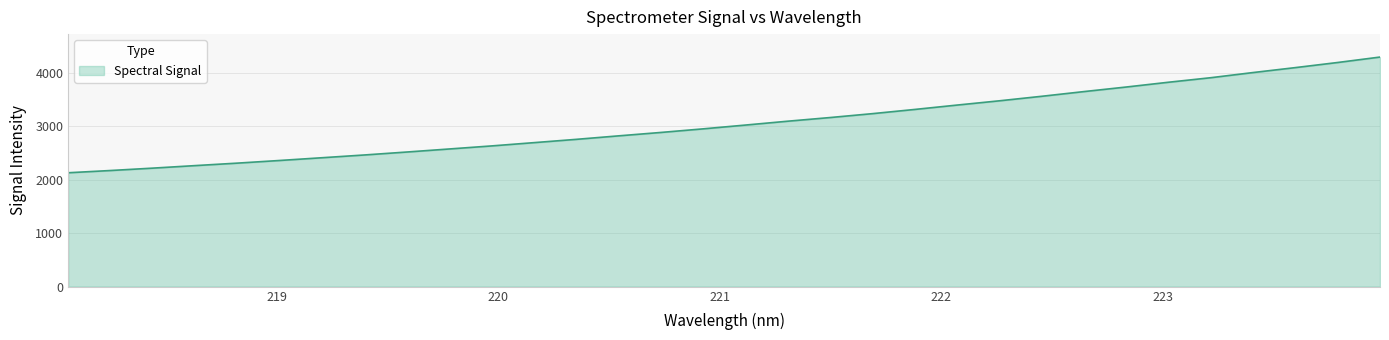

What is the minimum value shown in the chart?

2131.0